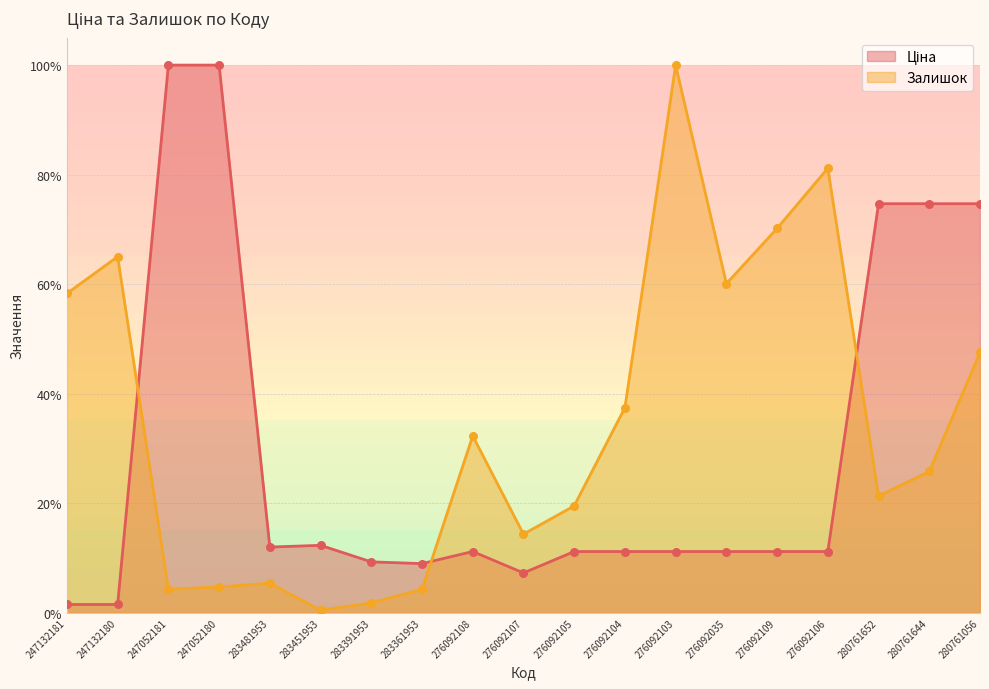

Which series reaches the maximum Y coordinate?

Ціна